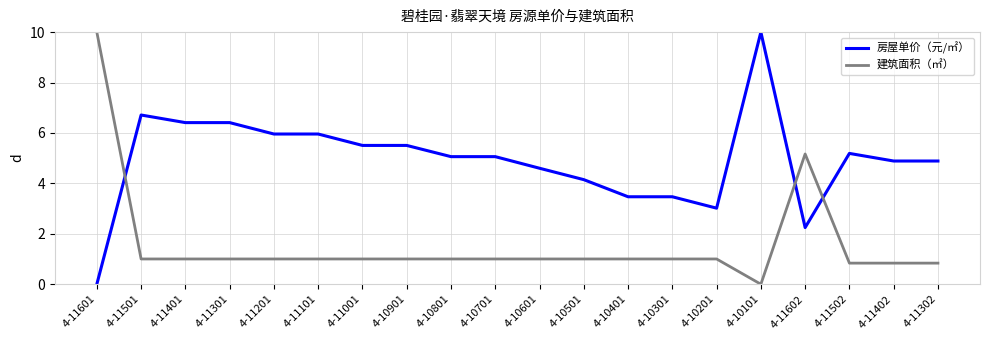

Is the value of 房屋单价（元/㎡） at 4-10901 greater than the value of 建筑面积（㎡） at 4-11602?

Yes